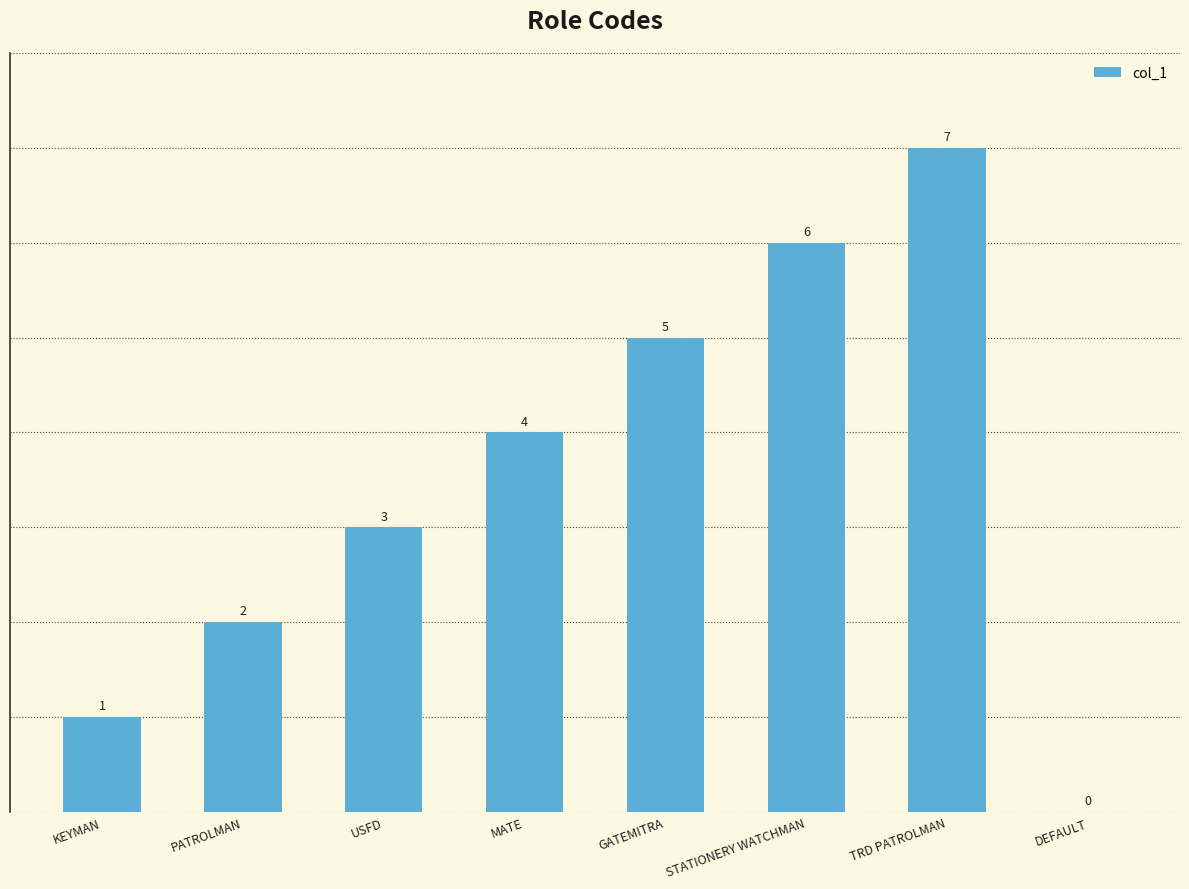

What is the average value?

4